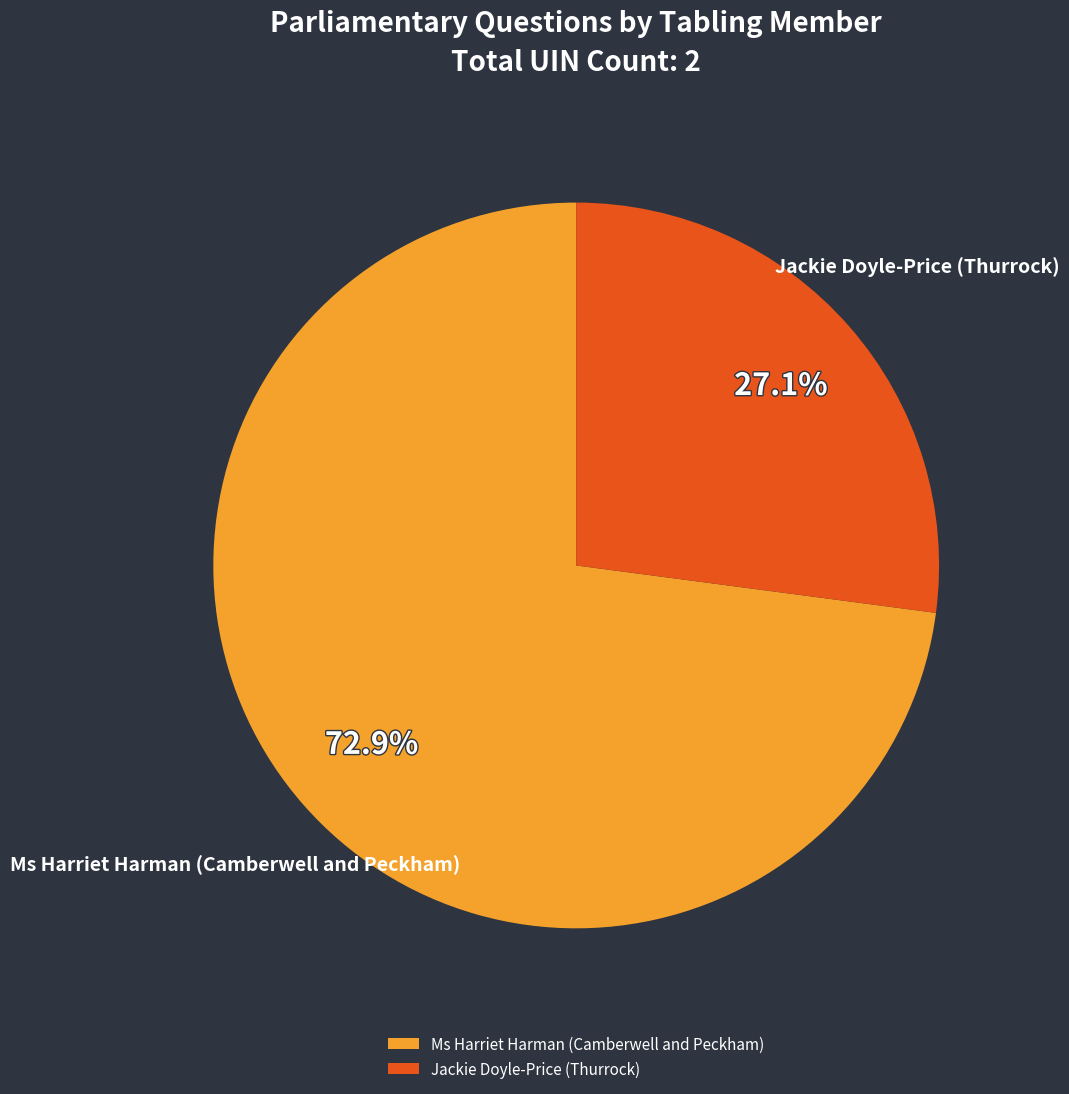

Combined, what portion of the pie is Jackie Doyle-Price (Thurrock) and Ms Harriet Harman (Camberwell and Peckham)?

100.0%